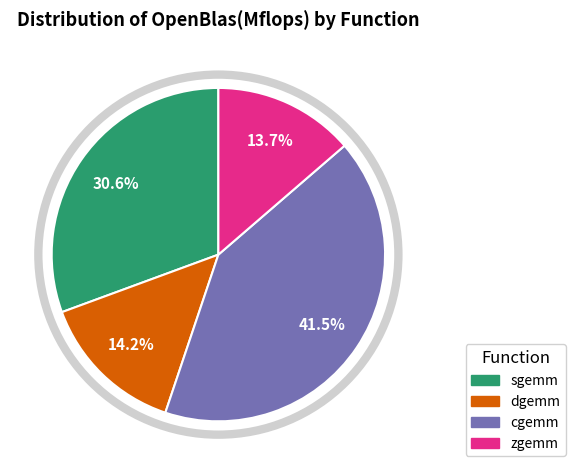

To the nearest percent, what is the average slice percentage?

25%